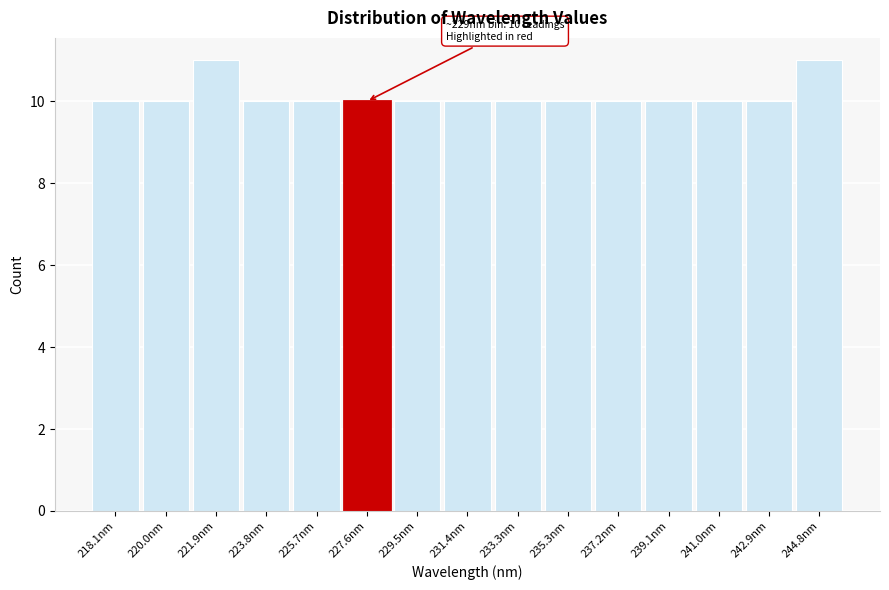

Reading right to left, extract all data points from this chart.

244.8nm=11	242.9nm=10	241.0nm=10	239.1nm=10	237.2nm=10	235.3nm=10	233.3nm=10	231.4nm=10	229.5nm=10	227.6nm=10	225.7nm=10	223.8nm=10	221.9nm=11	220.0nm=10	218.1nm=10